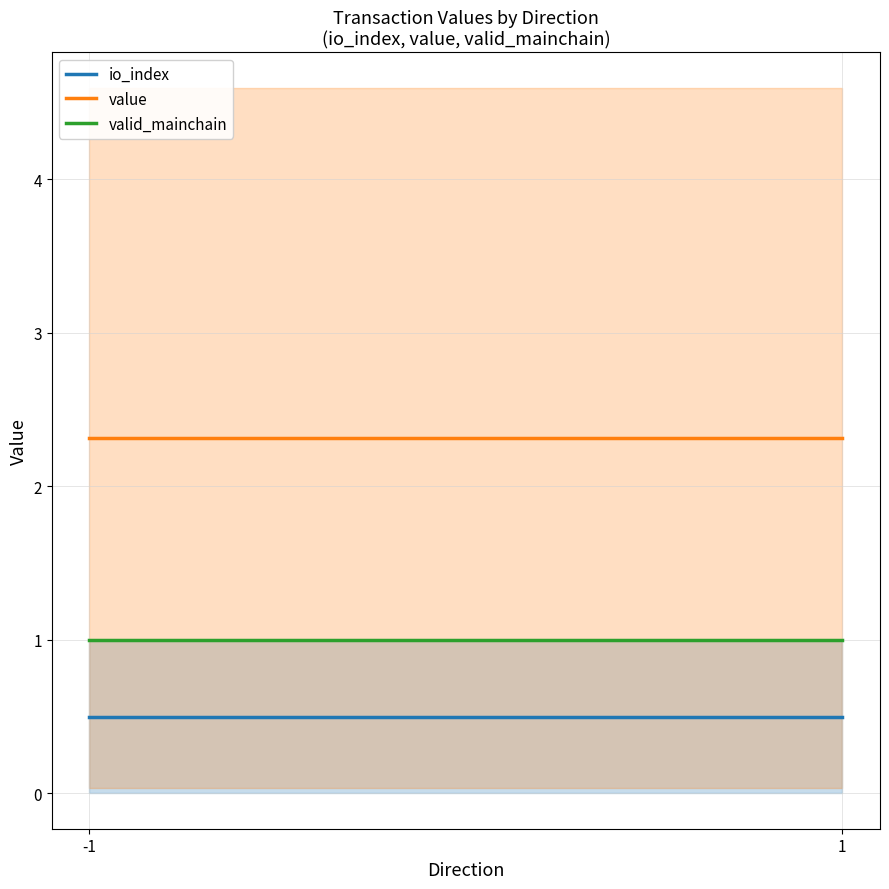

How many data points does each series have?

2